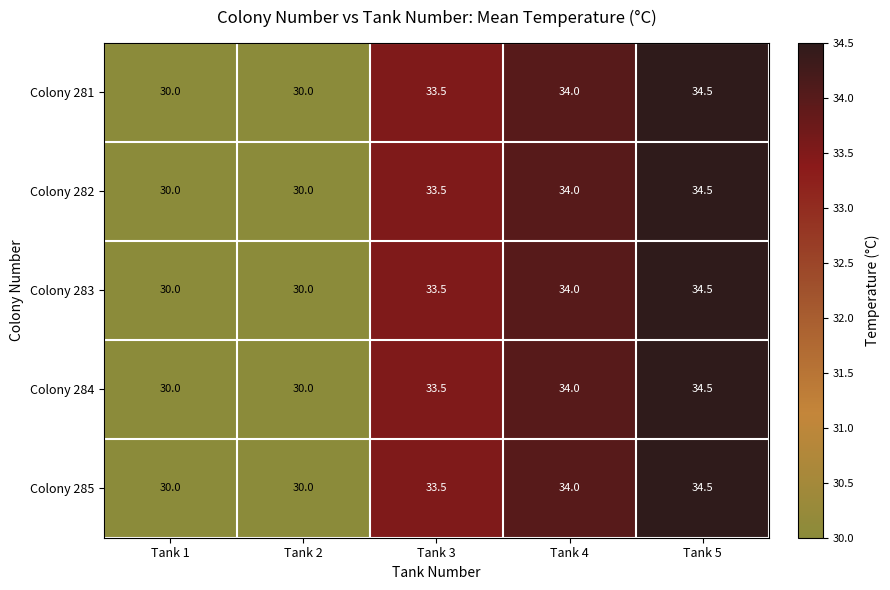

At which category is the sum across all series the highest?

Tank 5